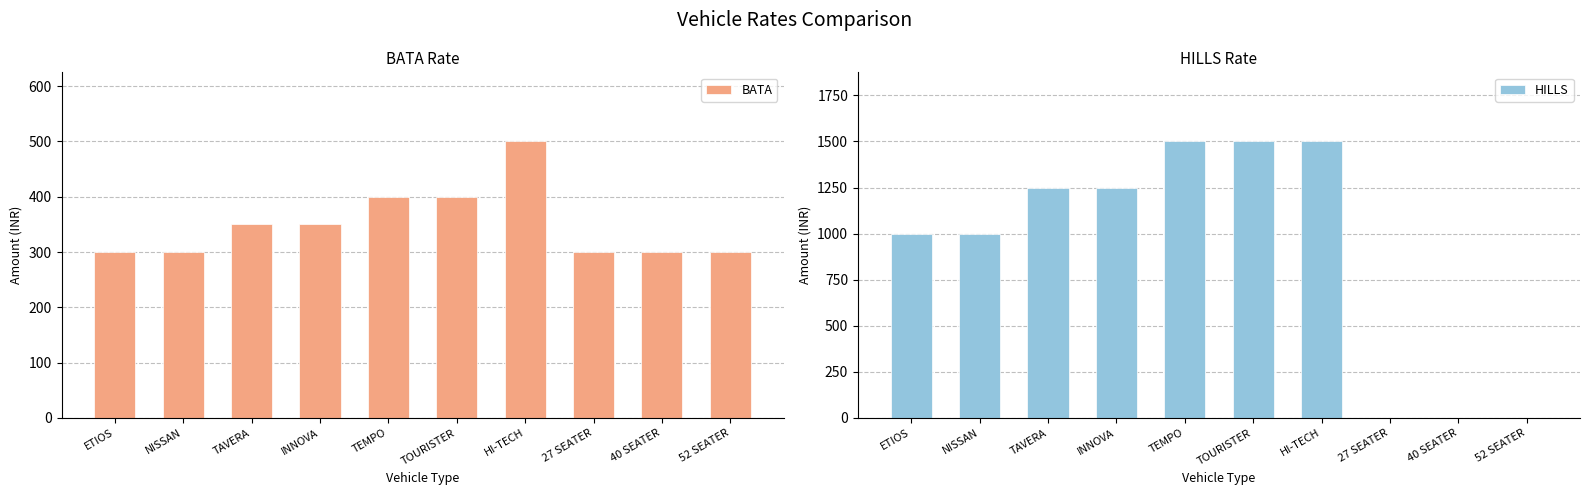

List the series in order of their peak value, highest first.

HILLS, BATA